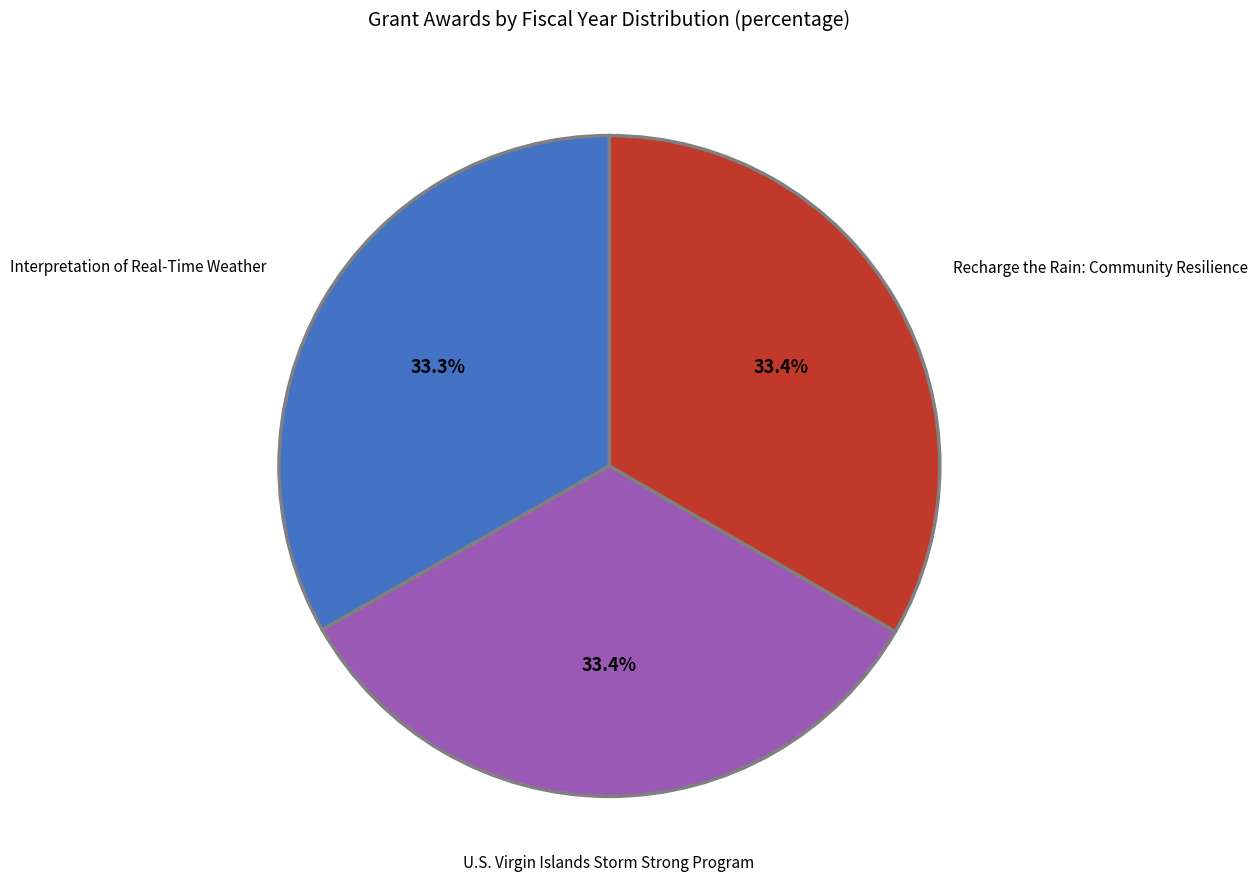

Does any single category account for the majority?

No